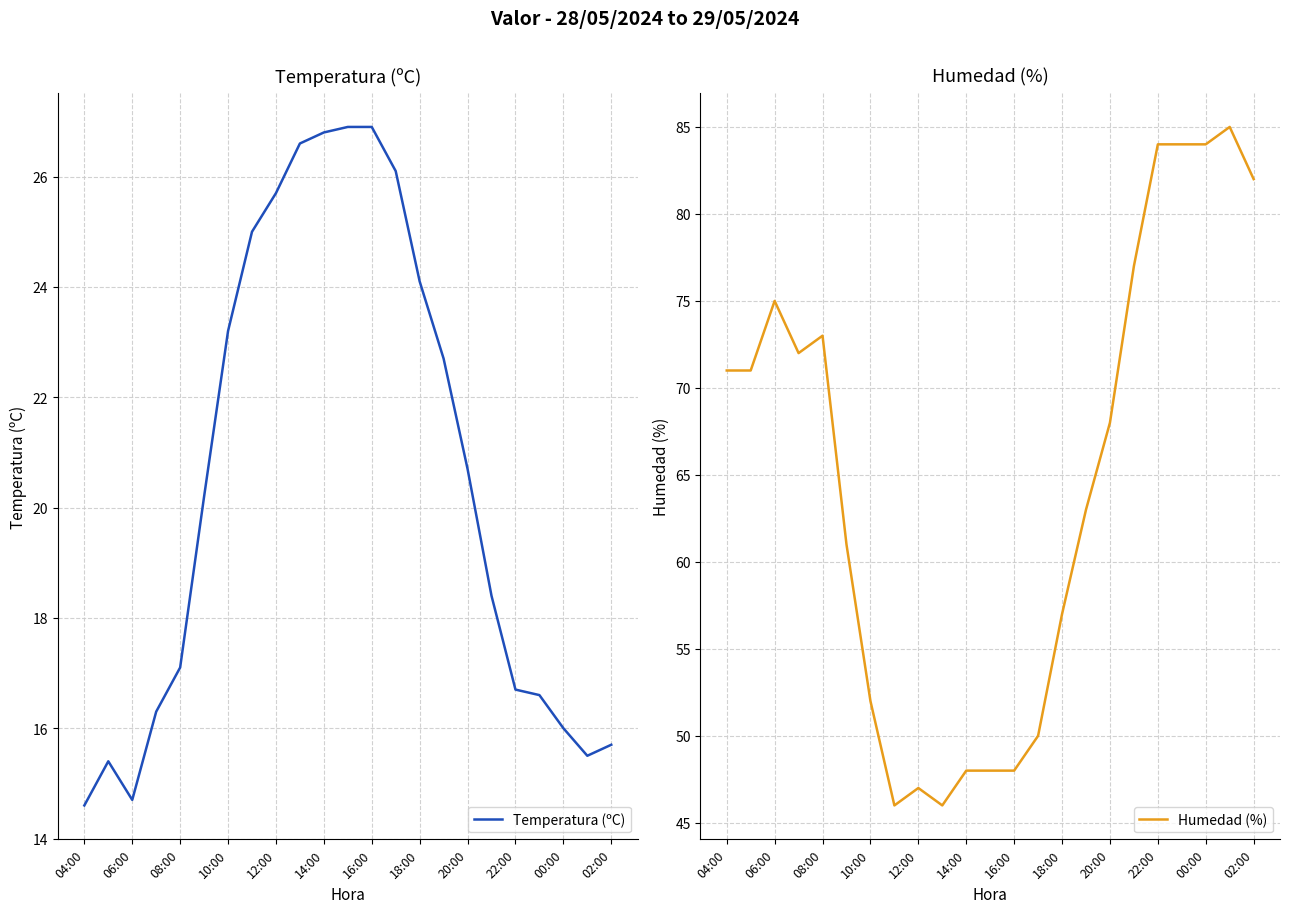

What value does the Temperatura (ºC) series have at 19?

16.6